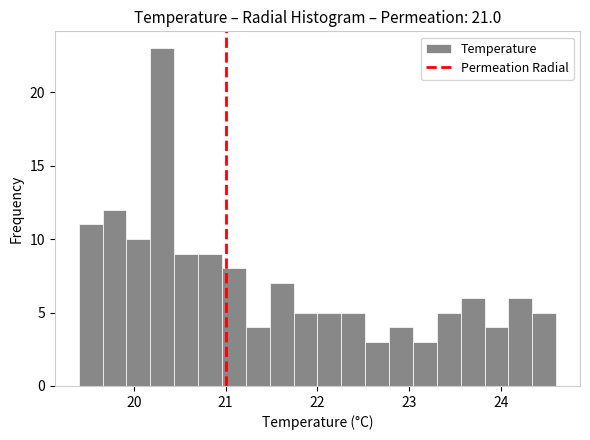

Read against the x-axis, roughly where is the centre of the tallest bar?

20.3